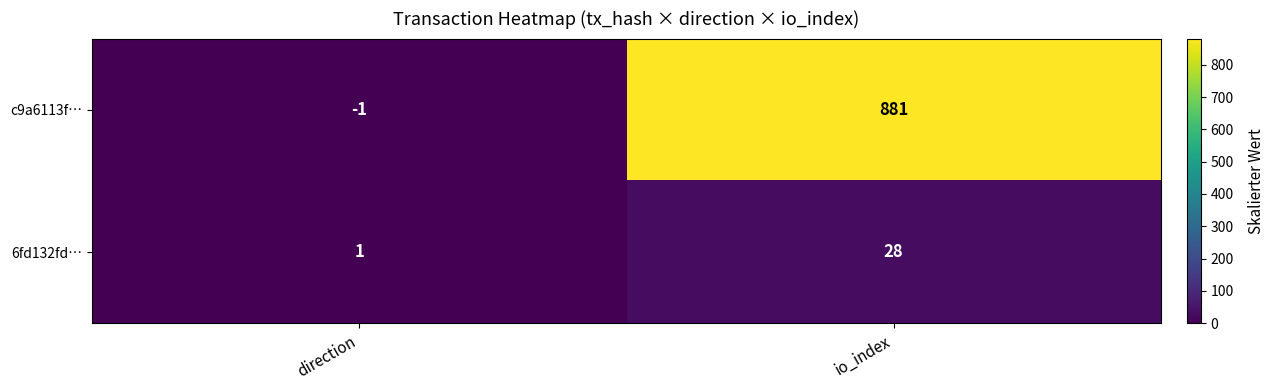

What is the approximate value of c9a6113f… at io_index, to the nearest 100?

900